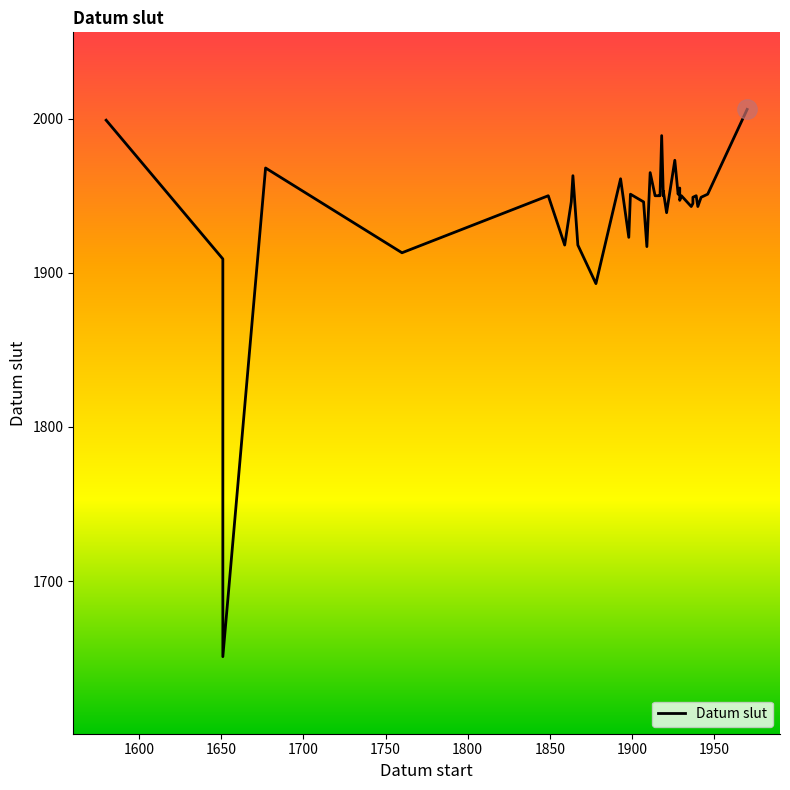

Does the chart display data point markers on the line(s)?

No